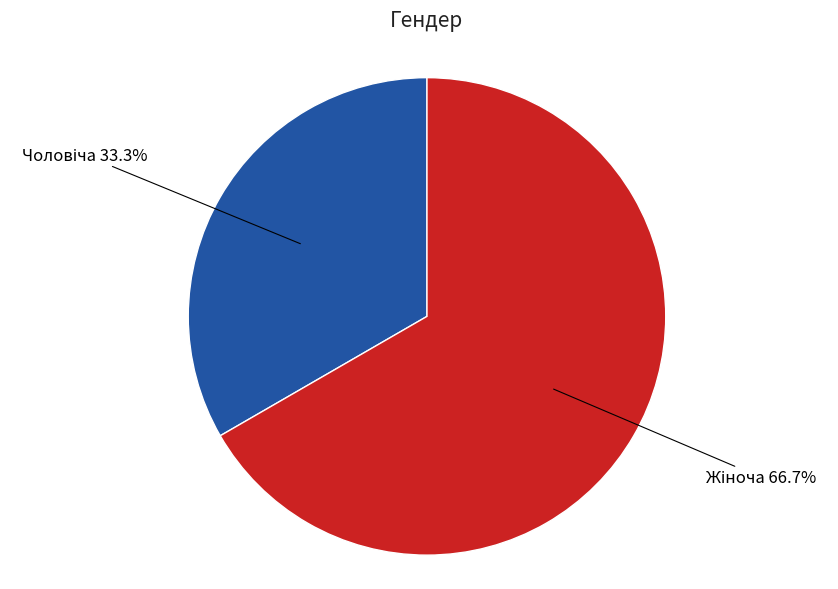

Count the number of slices in the pie.

2